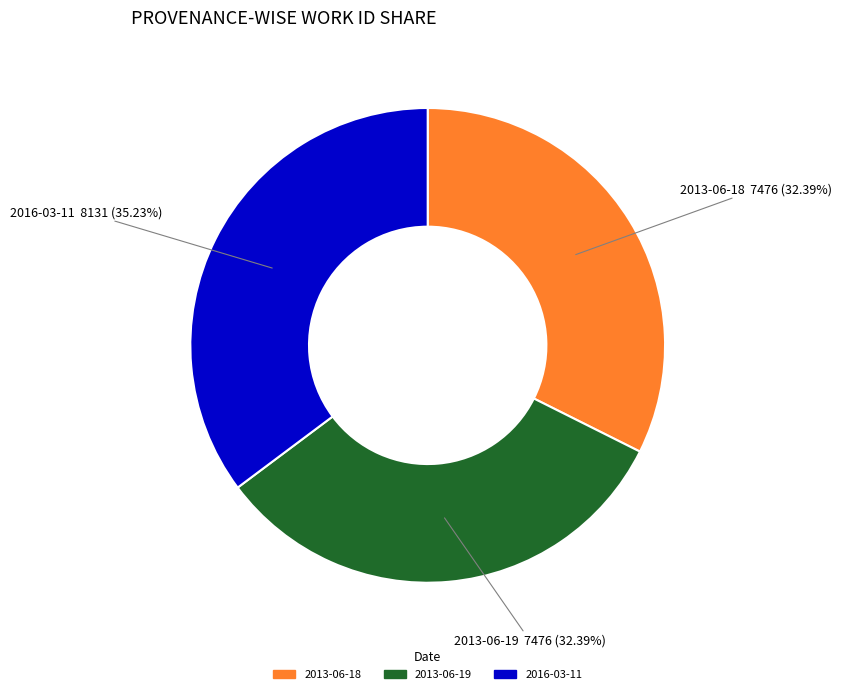

What is the largest slice in the pie chart?

2016-03-11